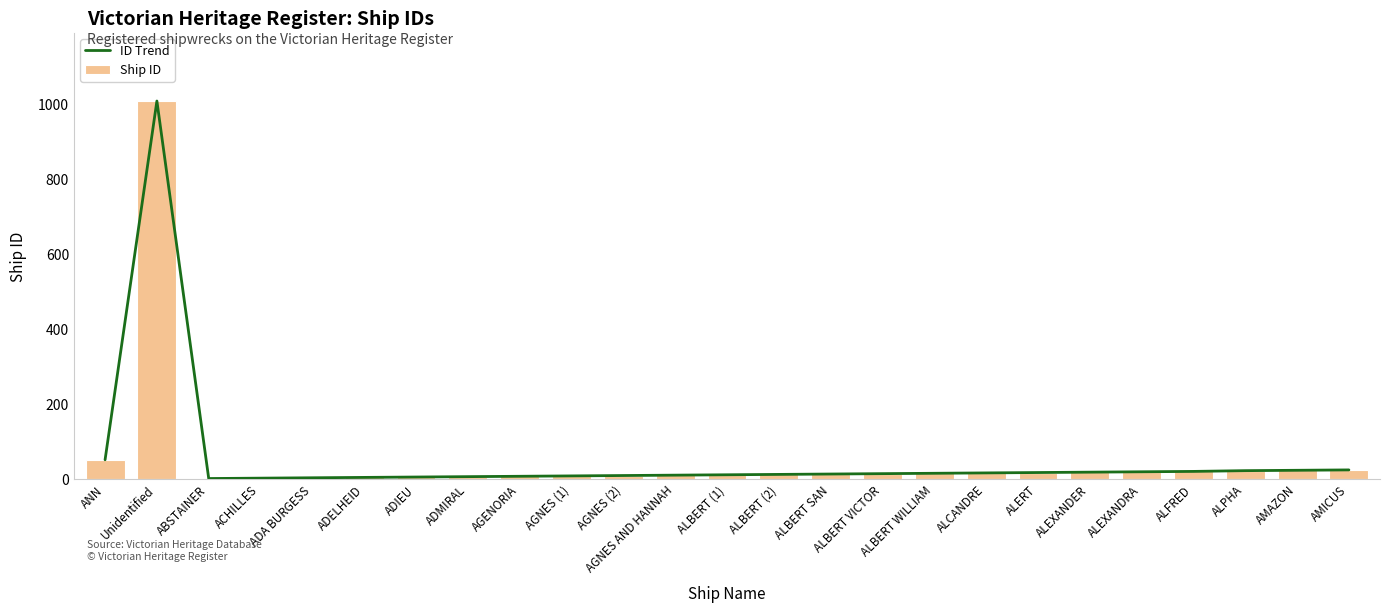

What are all the series names shown in the legend?

ID Trend, Ship ID